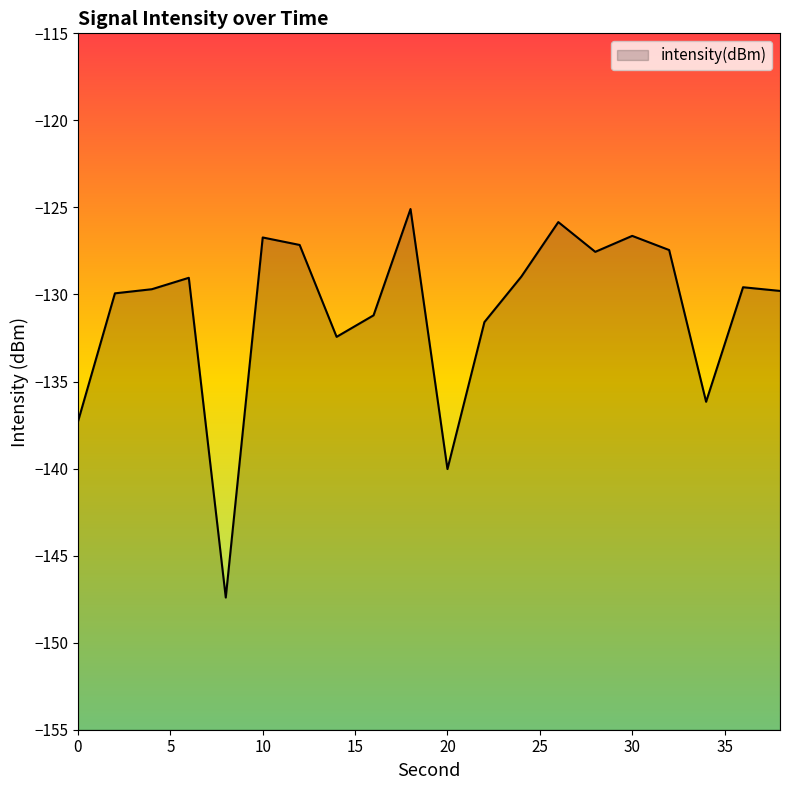

Which category has the highest value across all series?

18